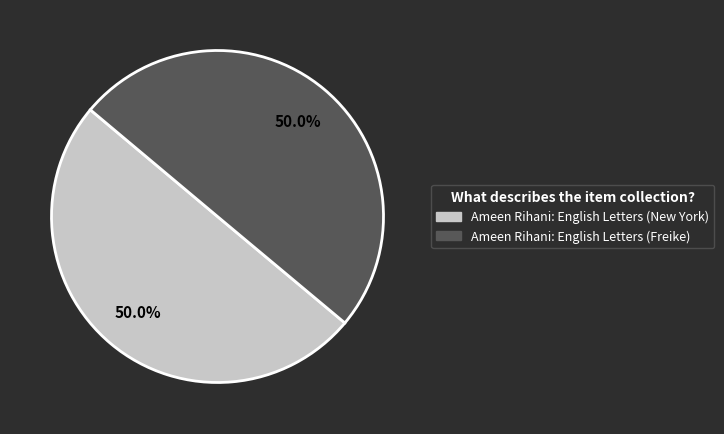

What is the total percentage of Ameen Rihani: English Letters (New York) and Ameen Rihani: English Letters (Freike)?

100.0%